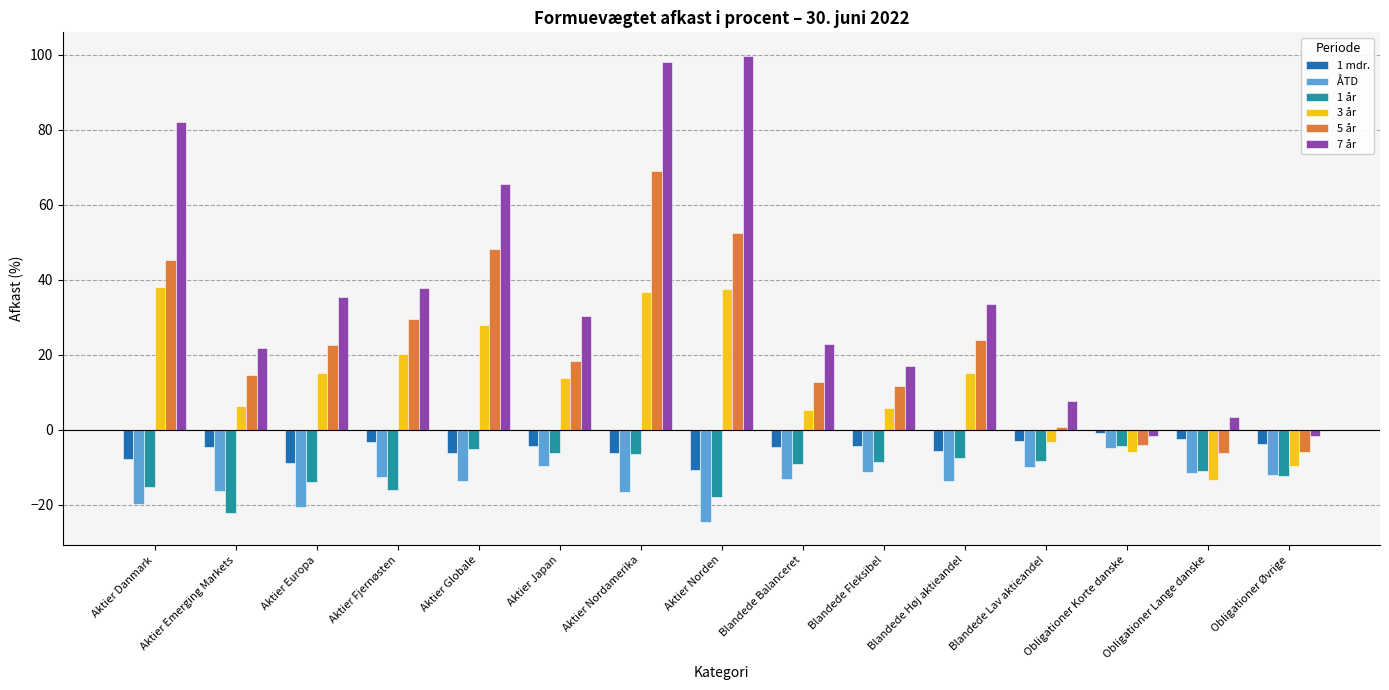

How many distinct data groups are displayed?

6